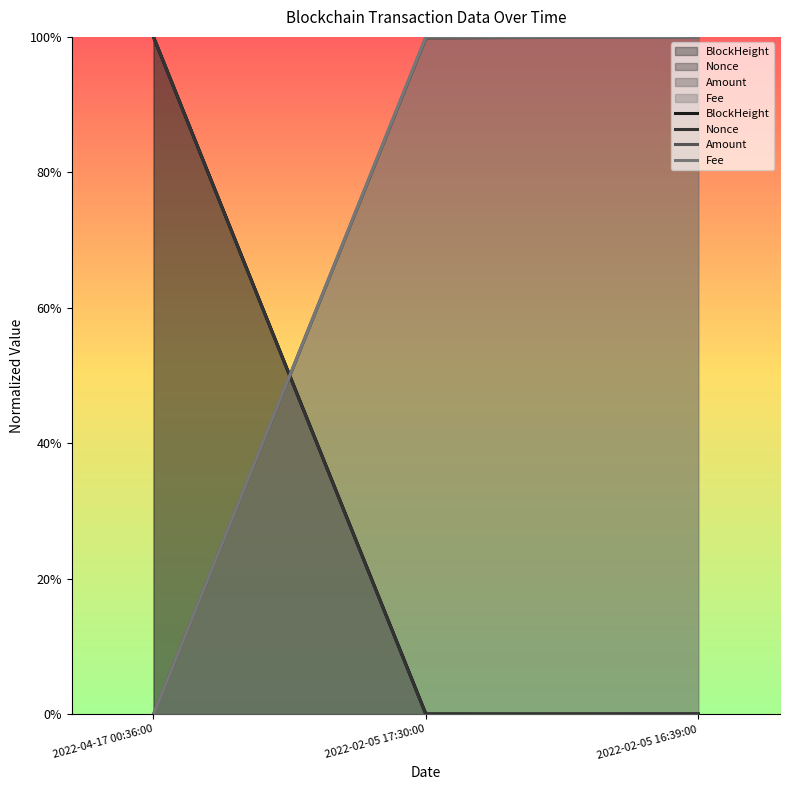

At which category is the sum across all series the highest?

2022-02-05 16:39:00